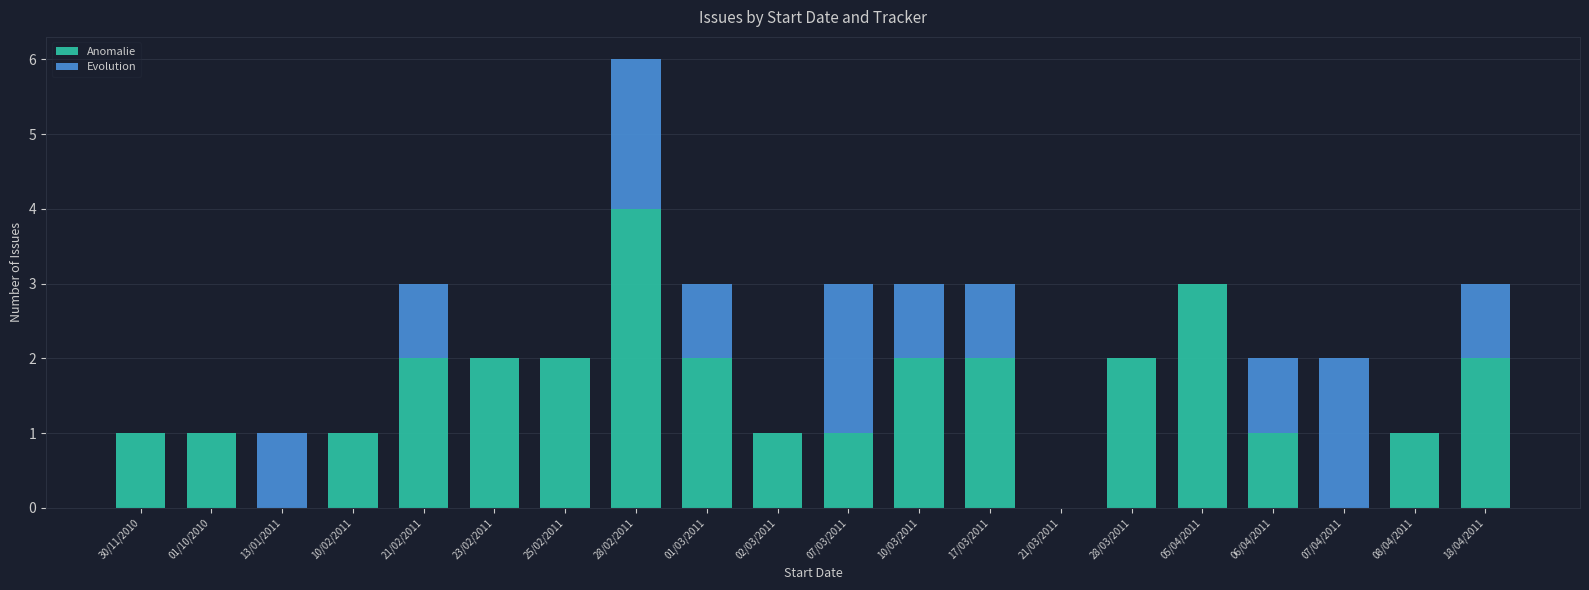

Is it true that Anomalie equals 1 at 17/03/2011?

False